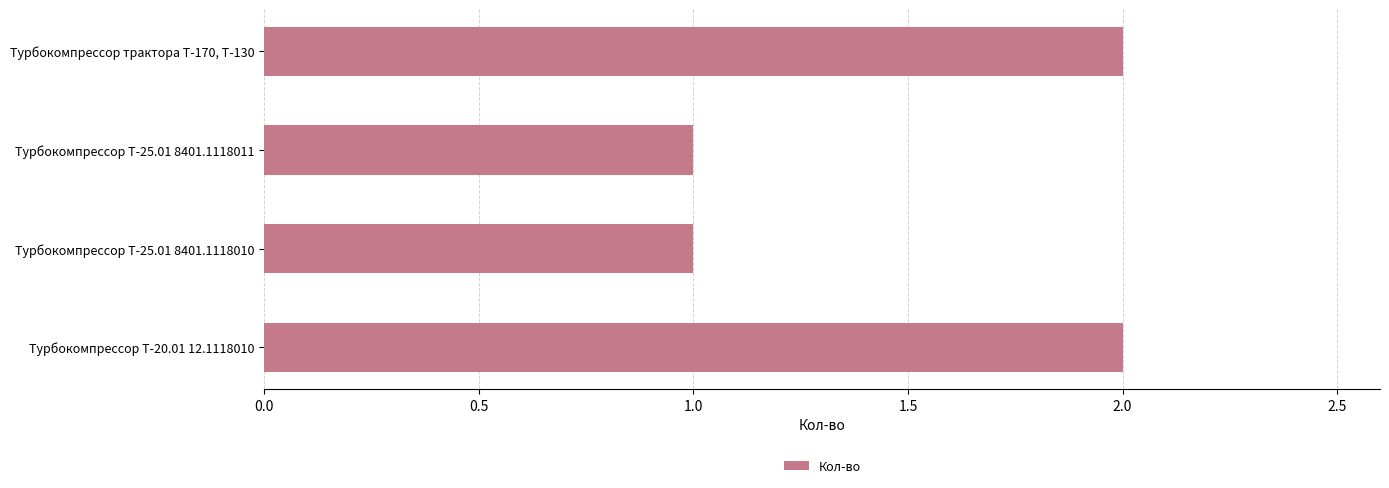

Which has a higher value, Турбокомпрессор Т-20.01 12.1118010 or Турбокомпрессор Т-25.01 8401.1118010?

Турбокомпрессор Т-20.01 12.1118010